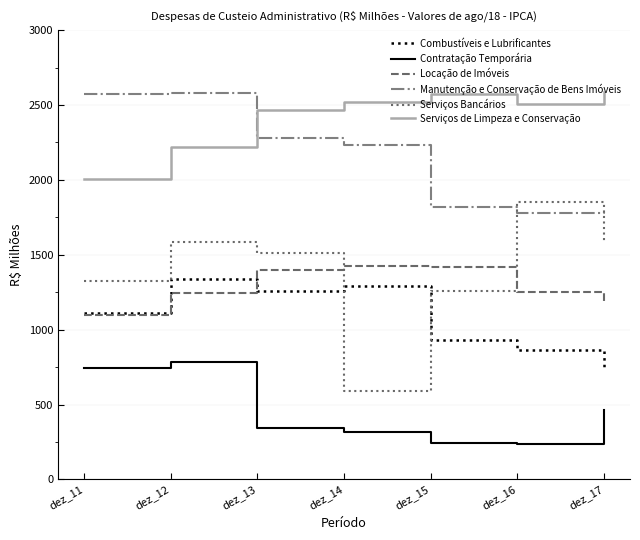

Between dez_11 and dez_16, which series saw the biggest shift?

Manutenção e Conservação de Bens Imóveis